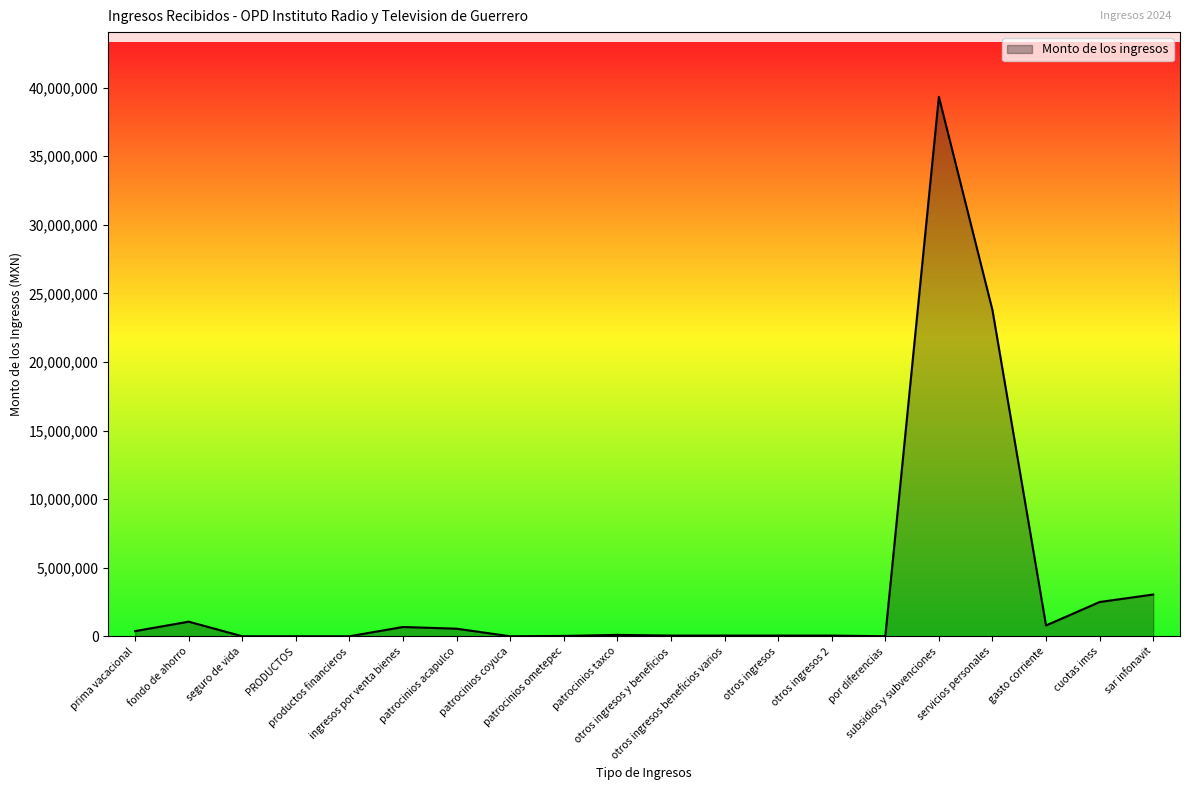

What is the difference between the maximum and minimum values?

39323605.6